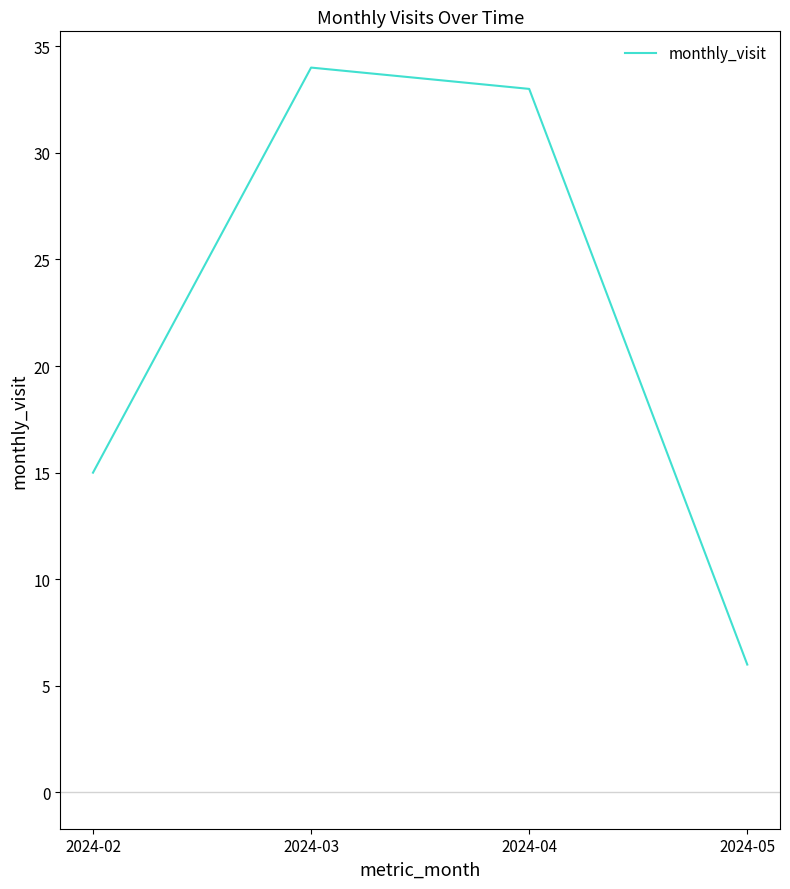

Rank the categories by value from highest to lowest.

2024-03, 2024-04, 2024-02, 2024-05